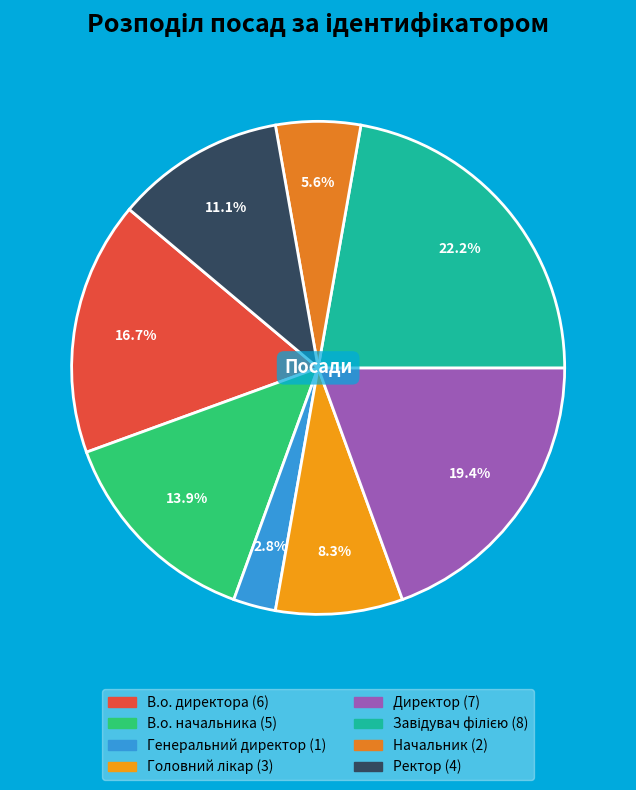

How many slices are in this pie chart?

8